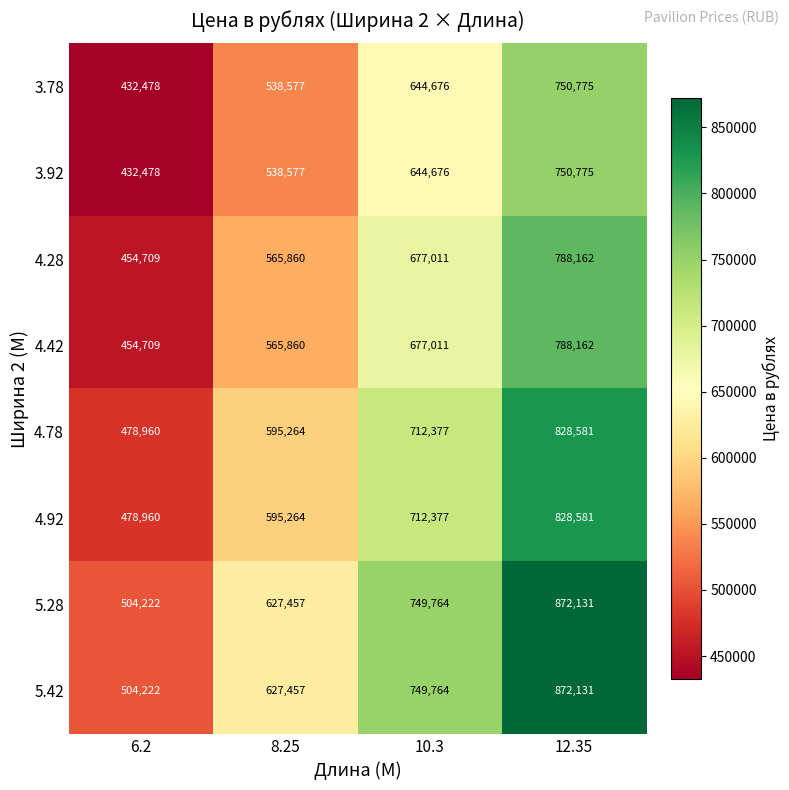

What is the approximate value of 3.92 at 10.3?

644676